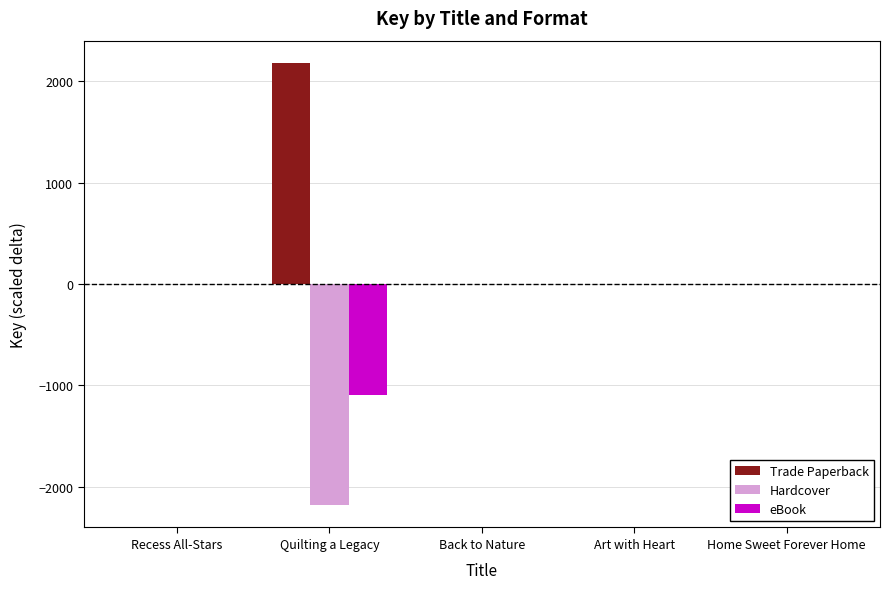

Are the bars horizontal?

No